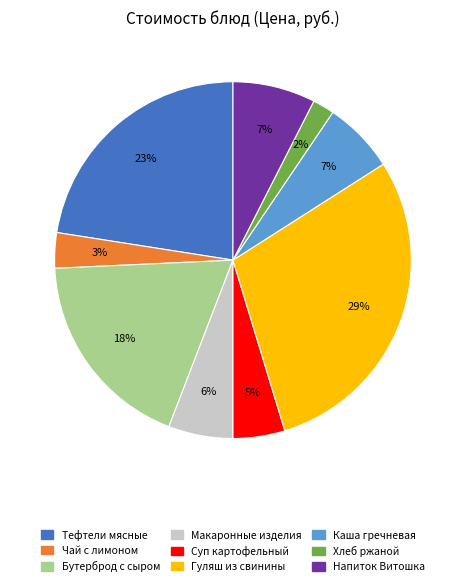

Count the number of slices in the pie.

9